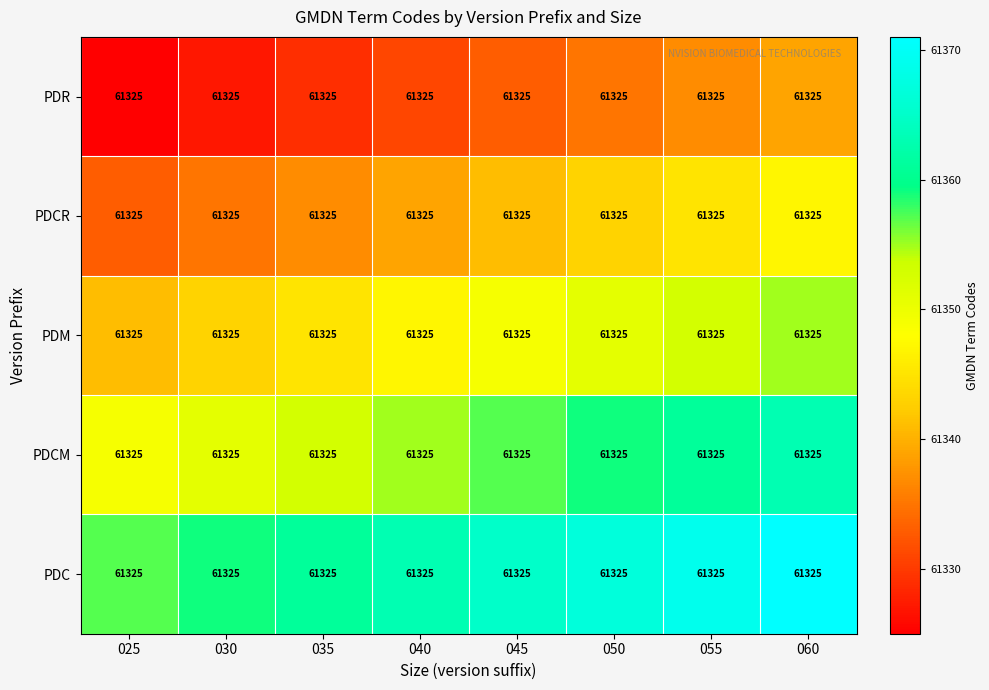

At which label does PDR first exceed 61333?

050